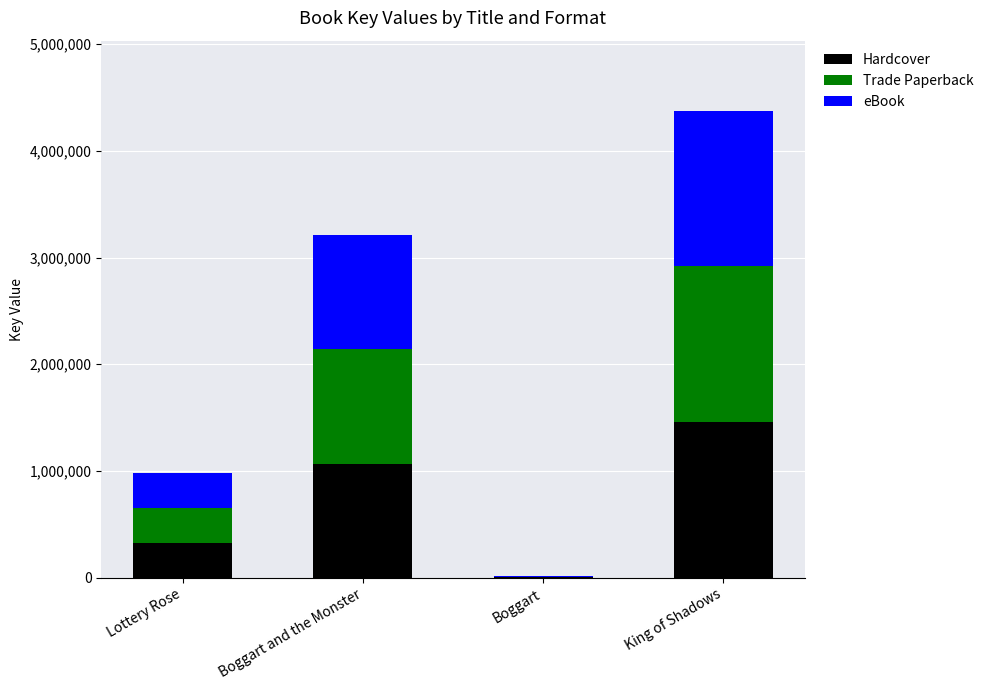

What is the maximum value for Hardcover?

1458275